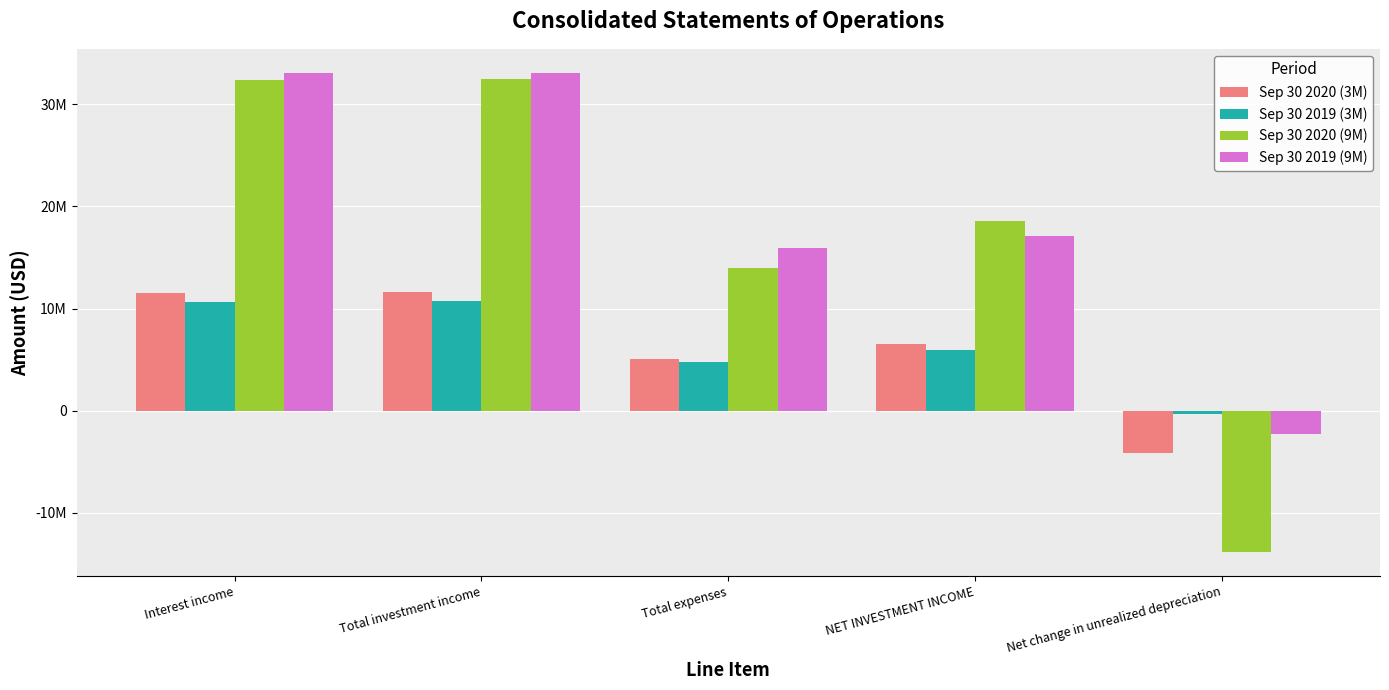

Reading left to right, transcribe all the data shown in this chart.

Sep 30 2020 (3M): Interest income=11563734	Total investment income=11572385	Total expenses=5067847	NET INVESTMENT INCOME=6504538	Net change in unrealized depreciation=-4114774
Sep 30 2019 (3M): Interest income=10682816	Total investment income=10704408	Total expenses=4744754	NET INVESTMENT INCOME=5959654	Net change in unrealized depreciation=-347218
Sep 30 2020 (9M): Interest income=32424036	Total investment income=32495066	Total expenses=13934295	NET INVESTMENT INCOME=18560771	Net change in unrealized depreciation=-13845677
Sep 30 2019 (9M): Interest income=33024926	Total investment income=33084204	Total expenses=15955648	NET INVESTMENT INCOME=17128556	Net change in unrealized depreciation=-2250398